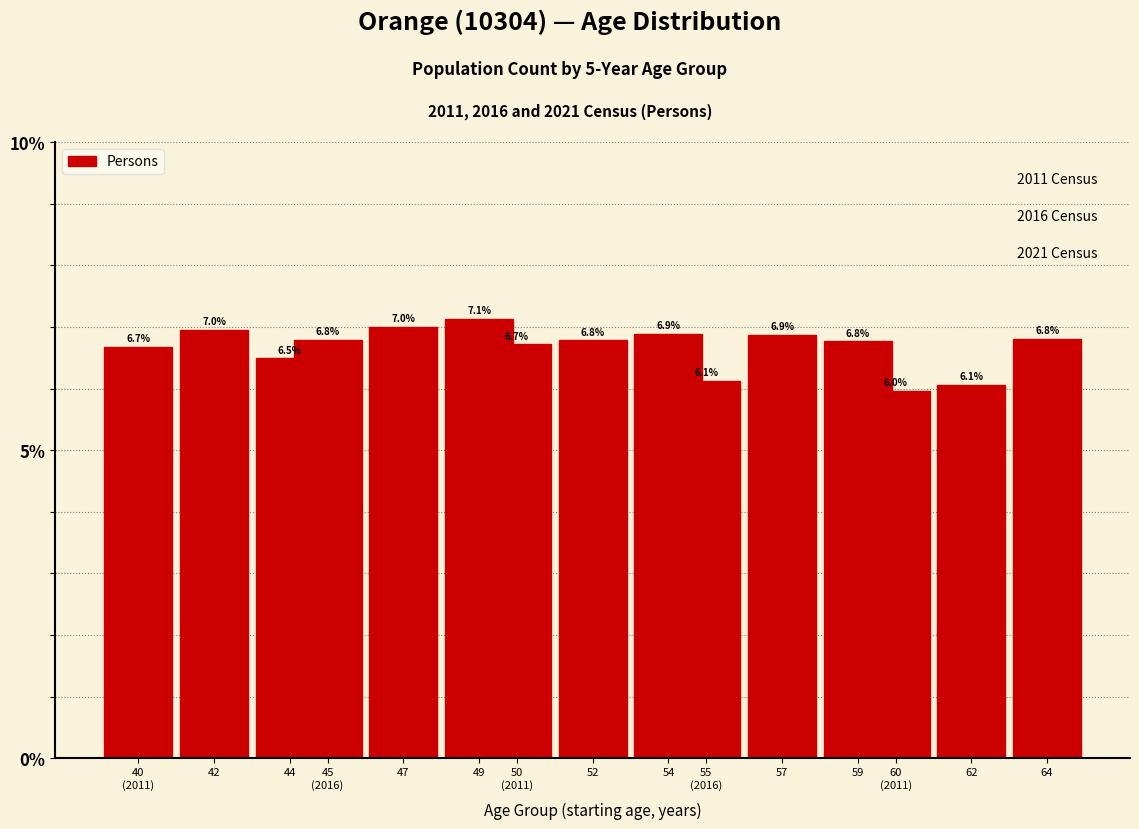

Reading right to left, what are all the values shown in this chart?

6.8	6.1	6.0	6.8	6.9	6.1	6.9	6.8	6.7	7.1	7.0	6.8	6.5	7.0	6.7